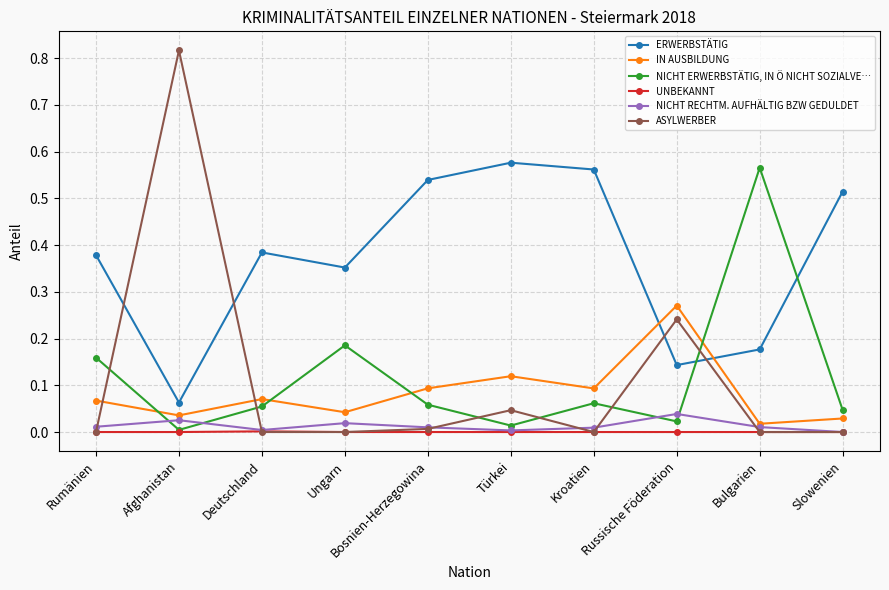

How many interior local peaks does the NICHT ERWERBSTÄTIG, IN Ö NICHT SOZIALVE… series have?

3